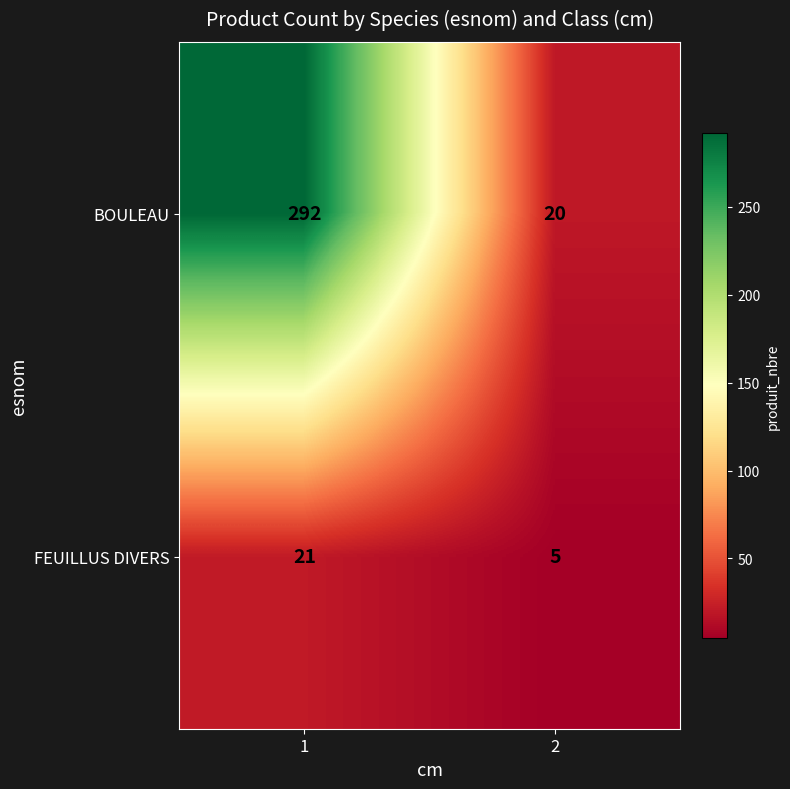

Which series has the largest total across all categories?

BOULEAU